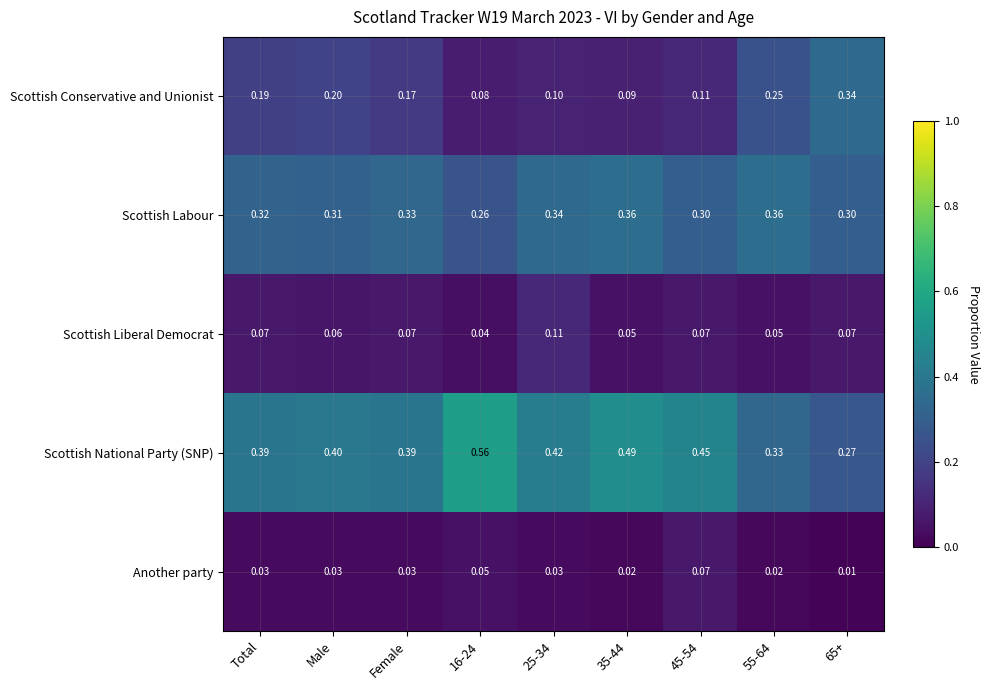

Is the value of Scottish Conservative and Unionist at 55-64 greater than the value of Another party at Total?

Yes